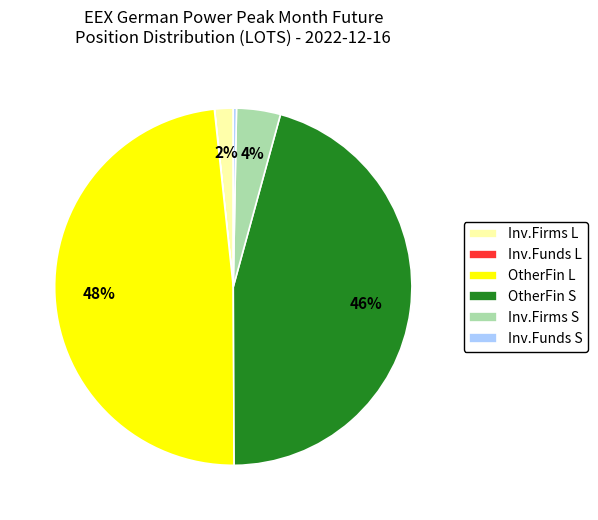

Which slice is the largest?

OtherFin L